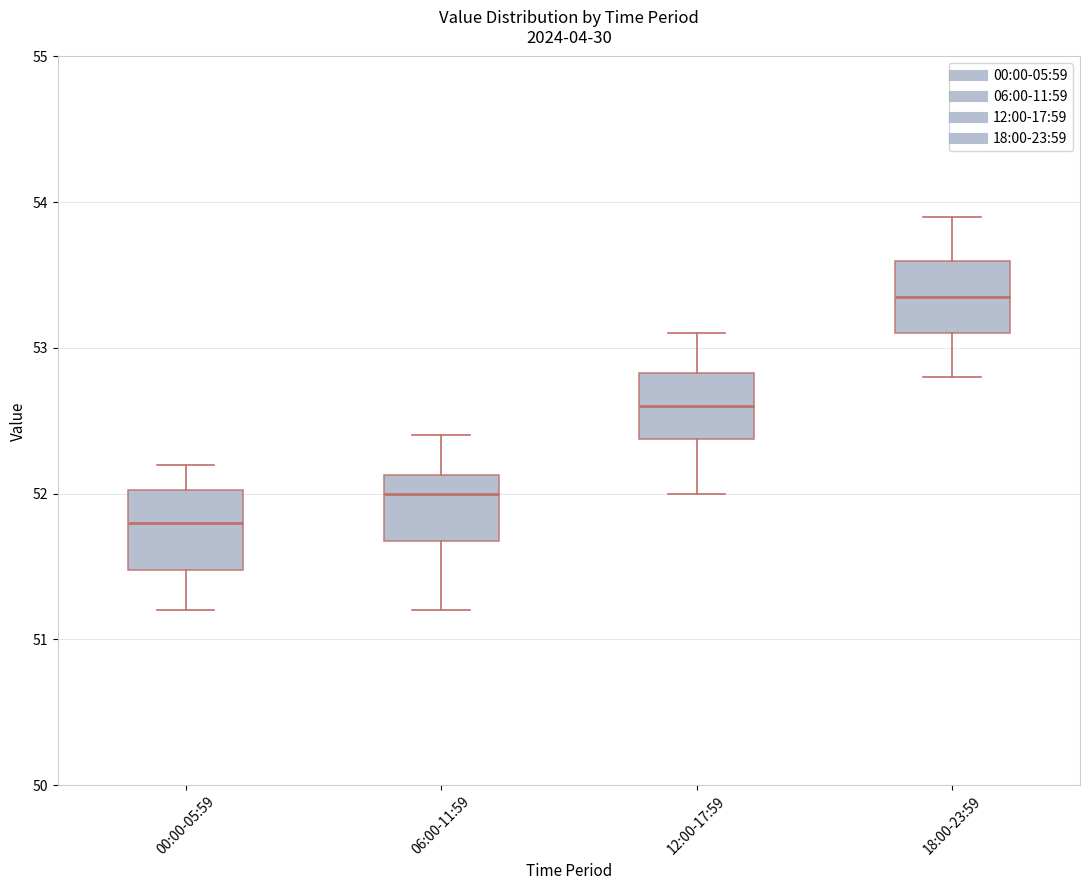

Which box has the lowest median line?

00:00-05:59